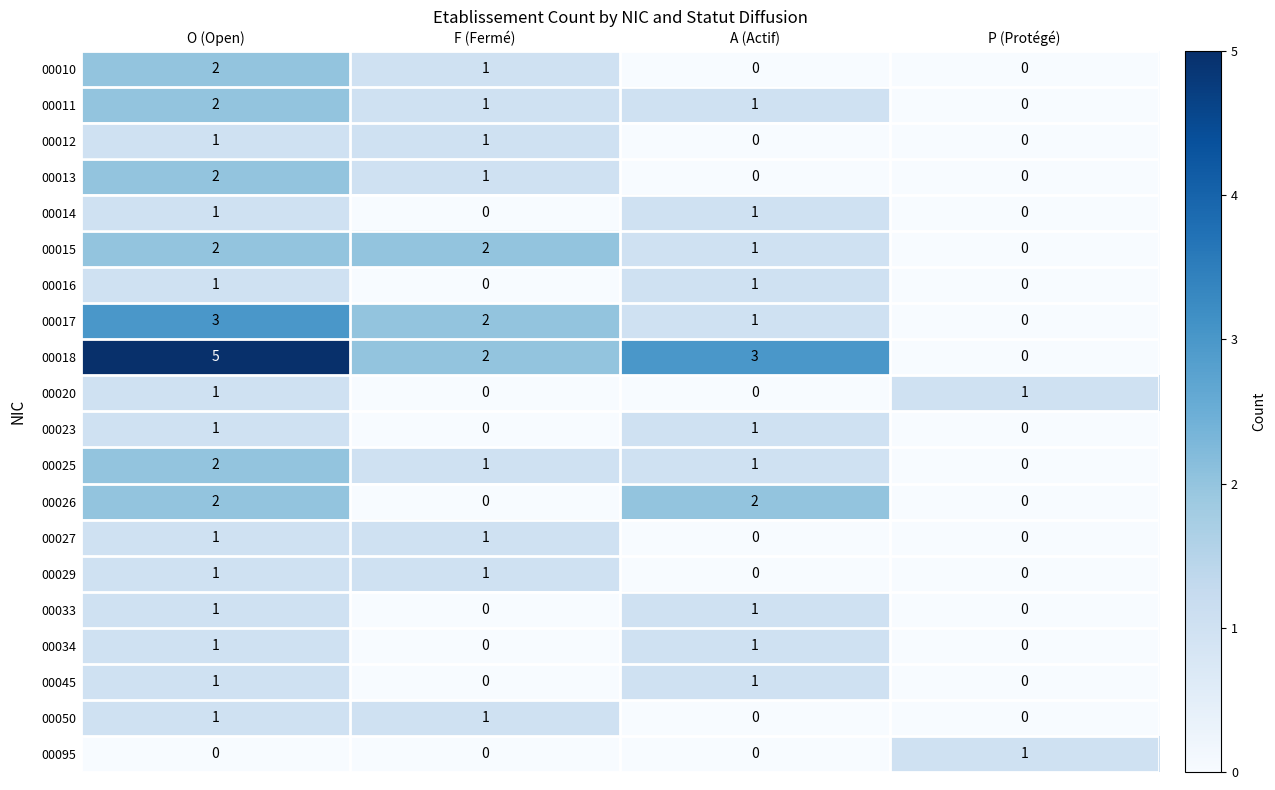

Between O (Open) and P (Protégé), which series saw the biggest shift?

00018